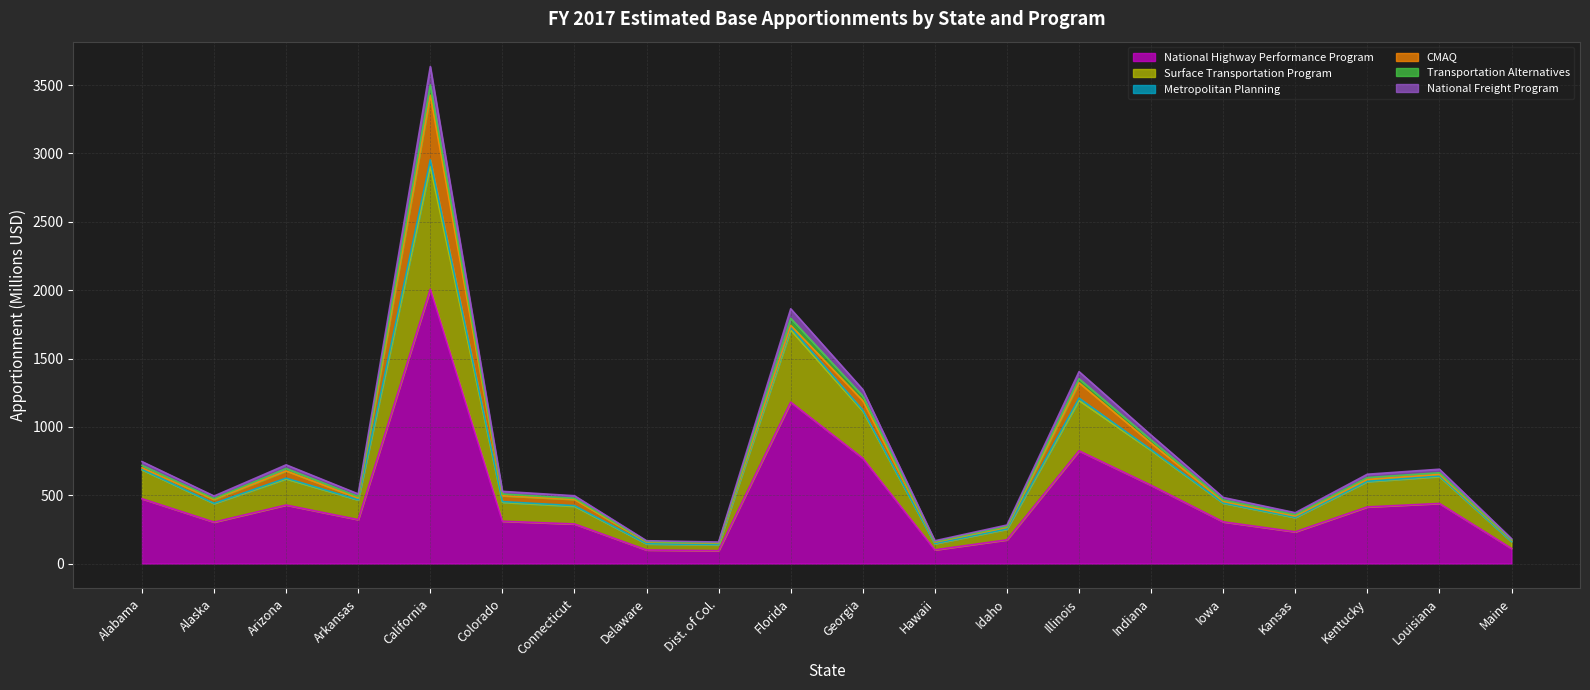

At which label is National Highway Performance Program closest to 1050?

Florida